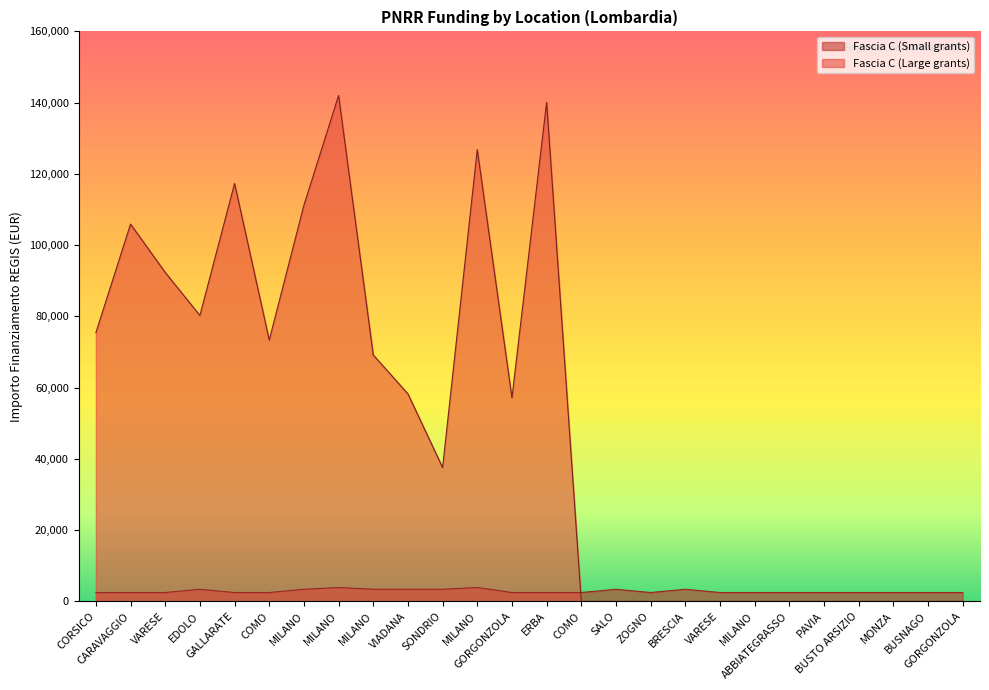

What is the highest value of the Fascia C (Large) series?

142004.3